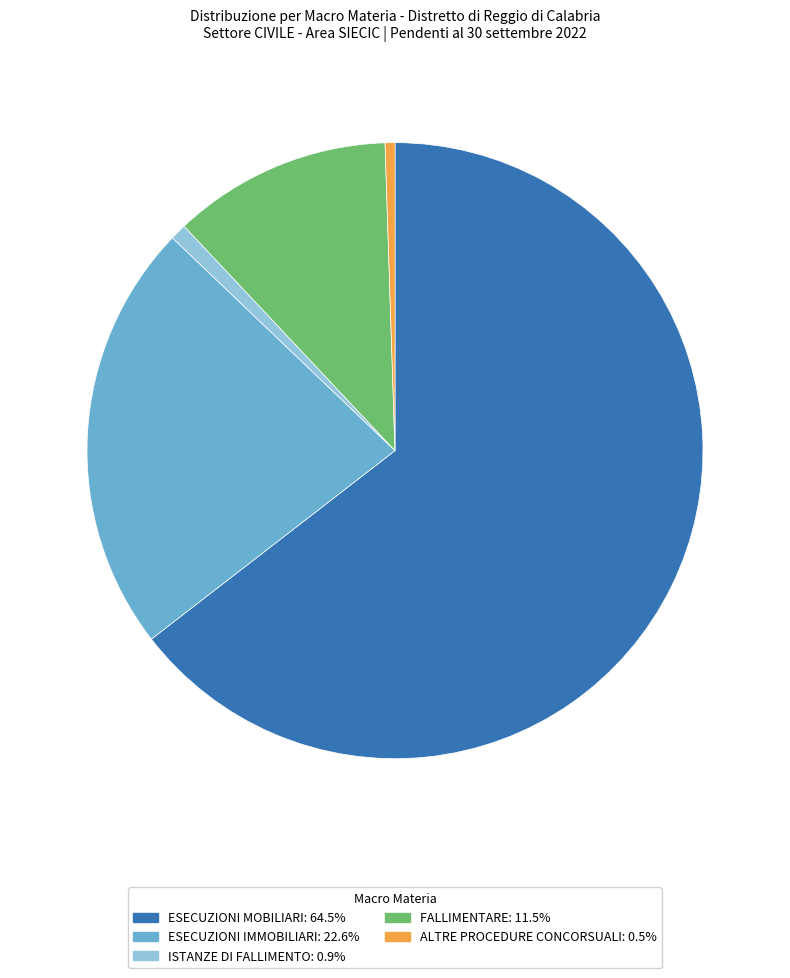

How many segments does this pie chart have?

5